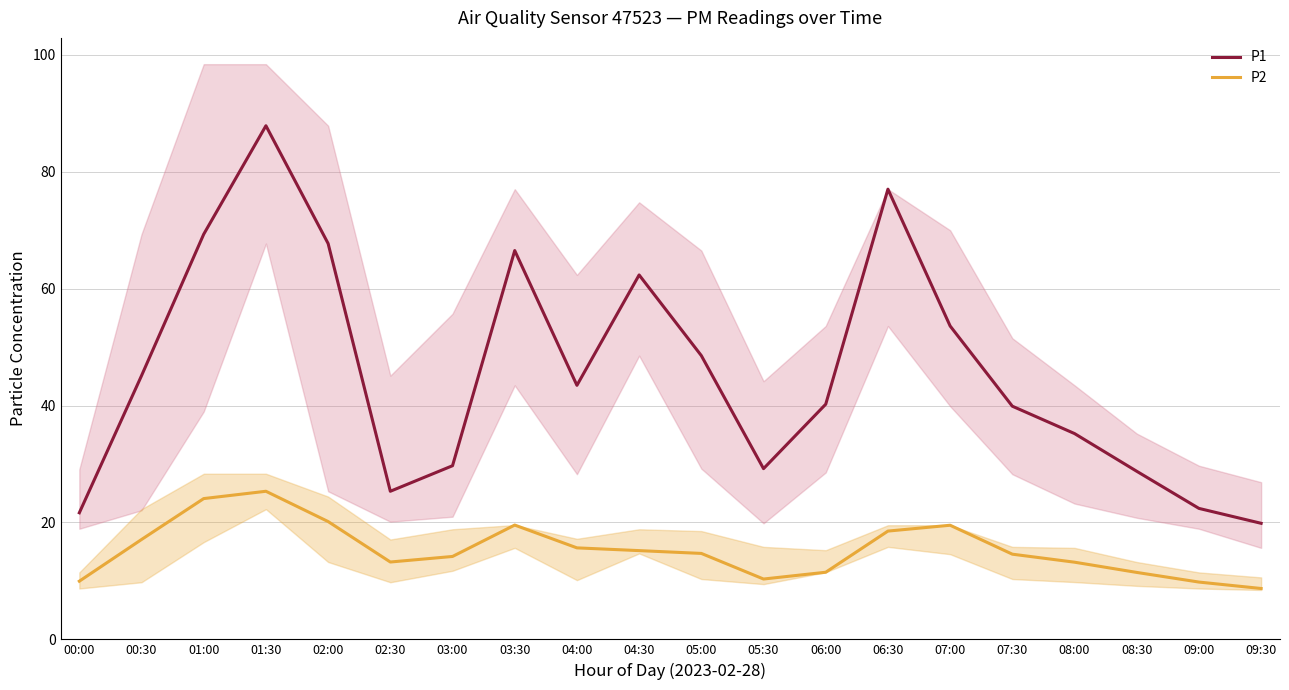

At 04:00, list the series in order from smallest to largest.

P2, P1